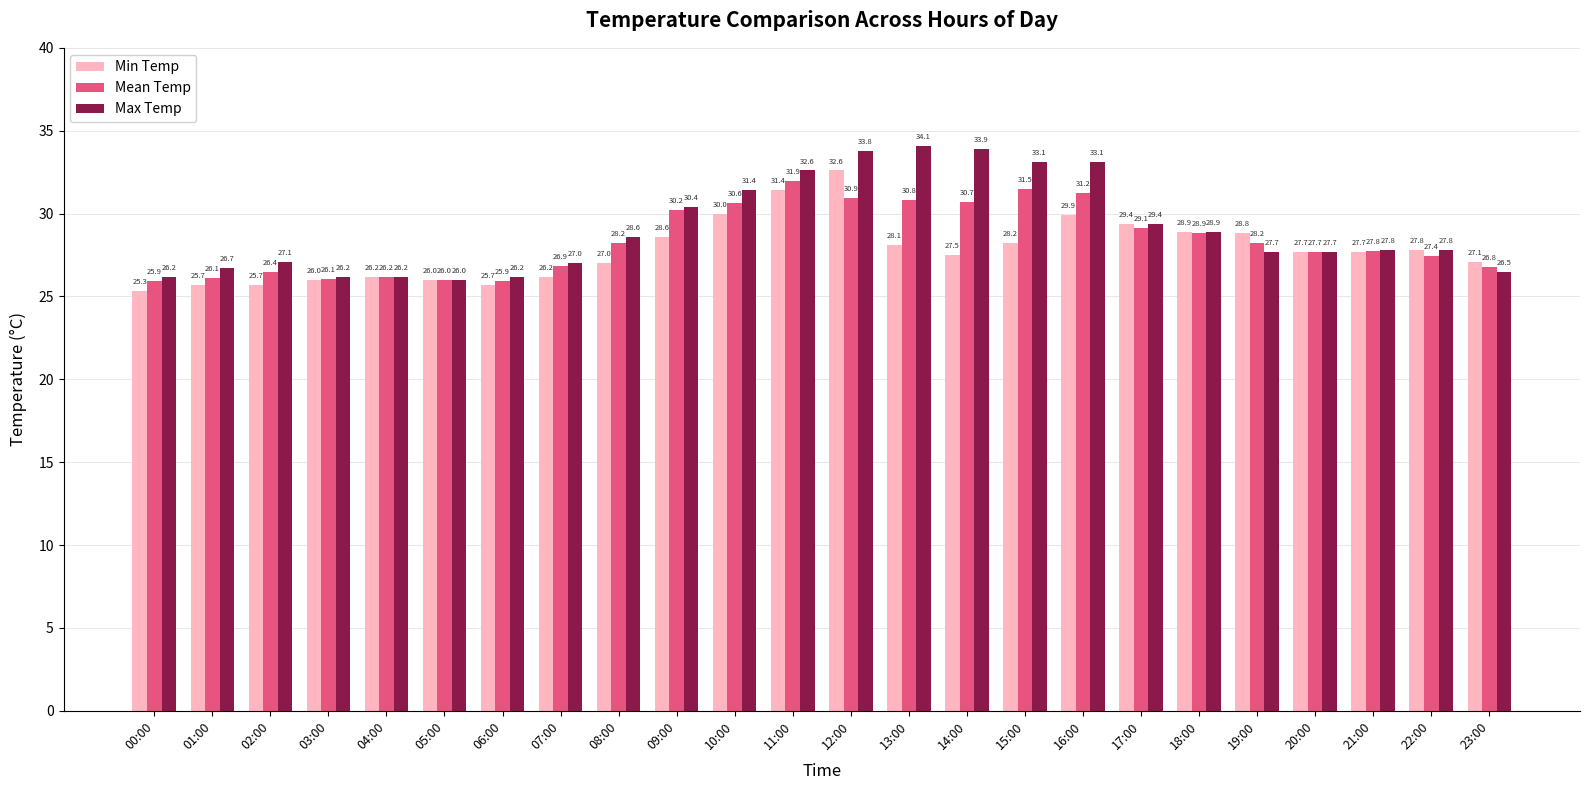

Which series has the largest total across all categories?

Max Temp